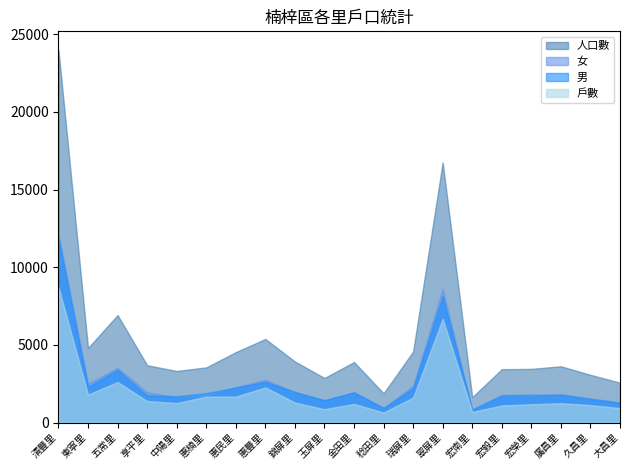

What are all the series names shown in the legend?

人口數, 女, 男, 戶數